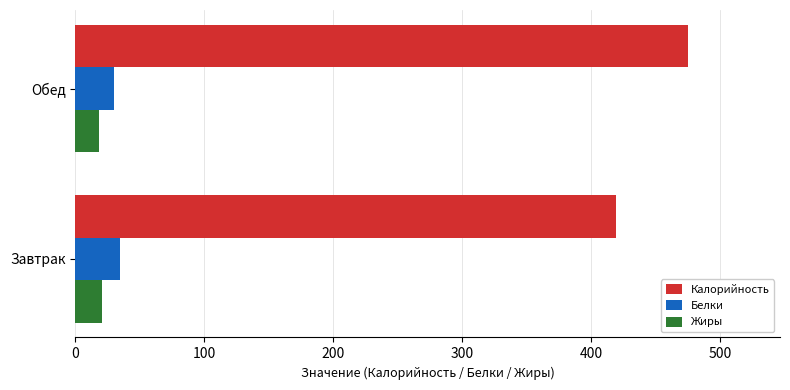

At which category is the sum across all series the highest?

Обед